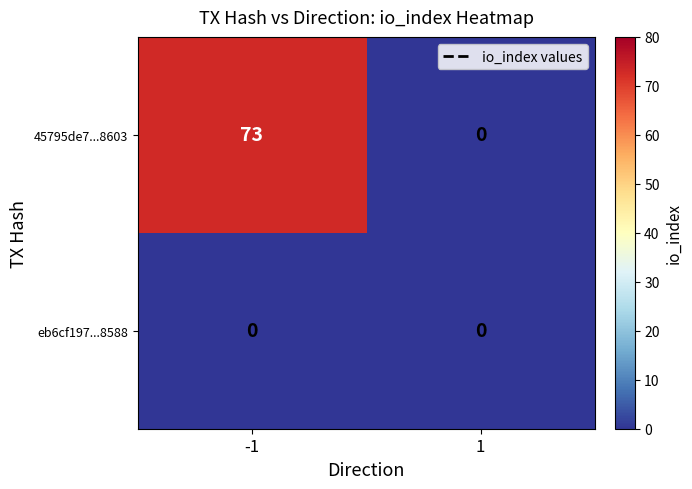

At which category is the sum across all series the highest?

-1